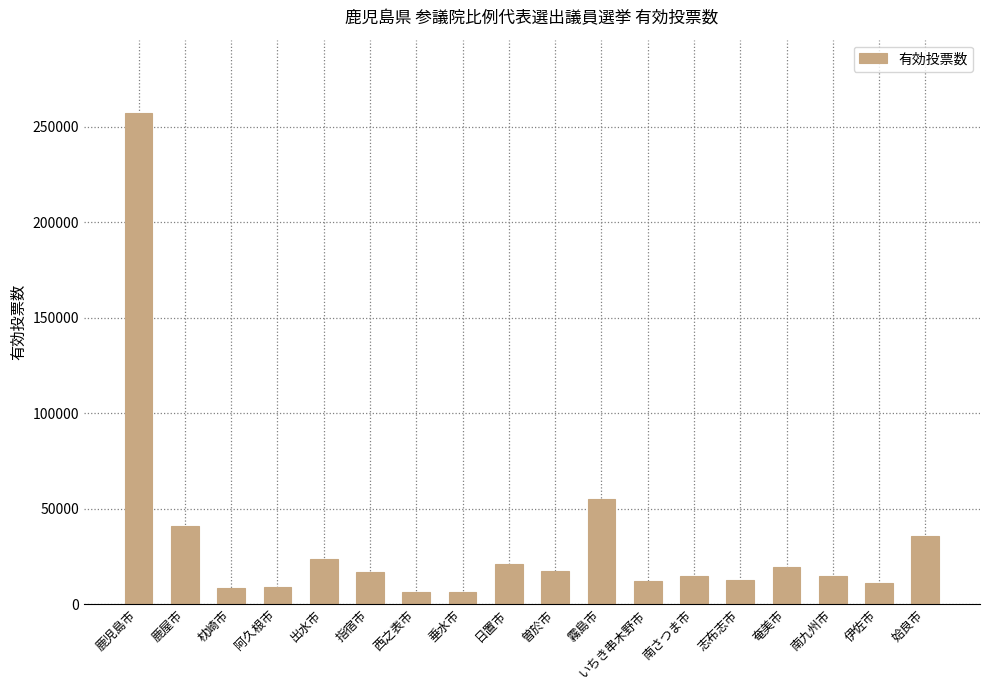

How many data points are less than 17033?

9